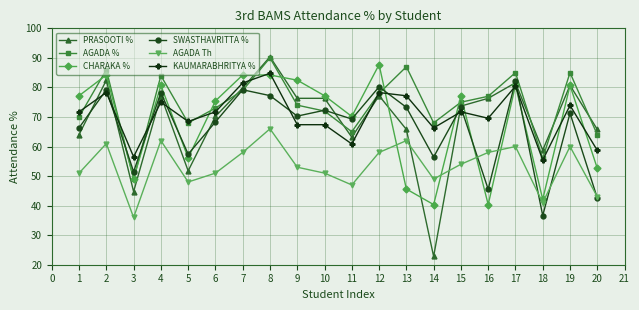

Which series has the largest total across all categories?

AGADA %